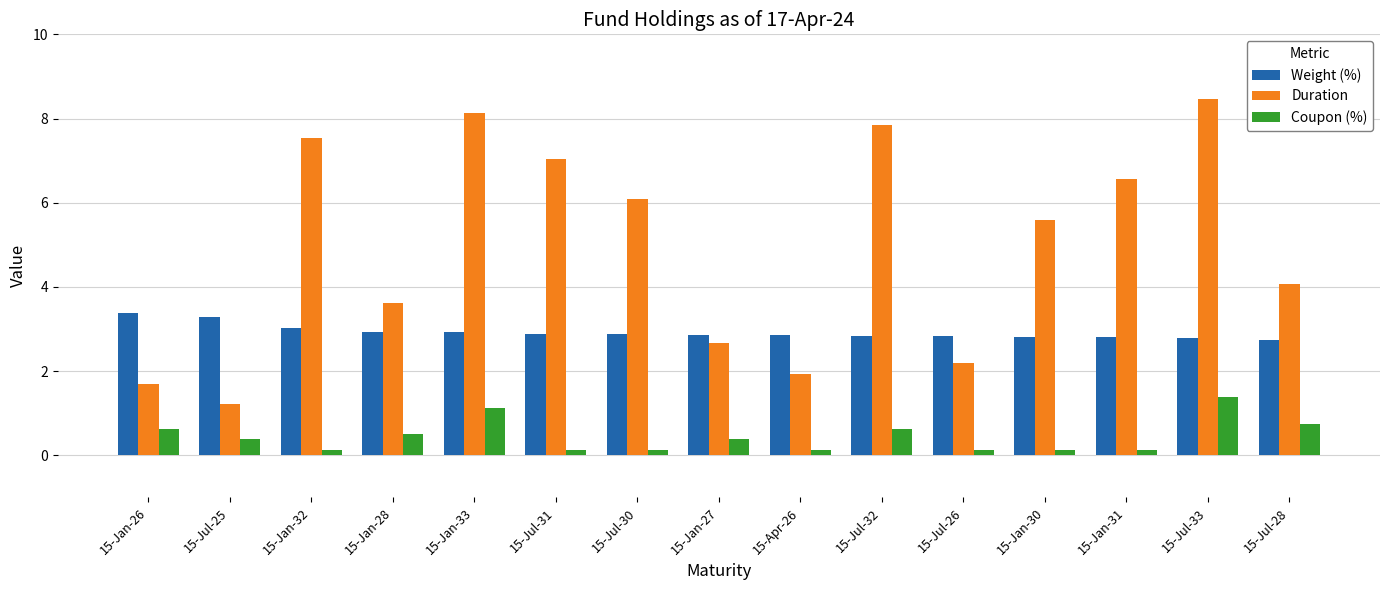

The Coupon (%) series shows 0.1 at 15-Jul-26. True or false?

True